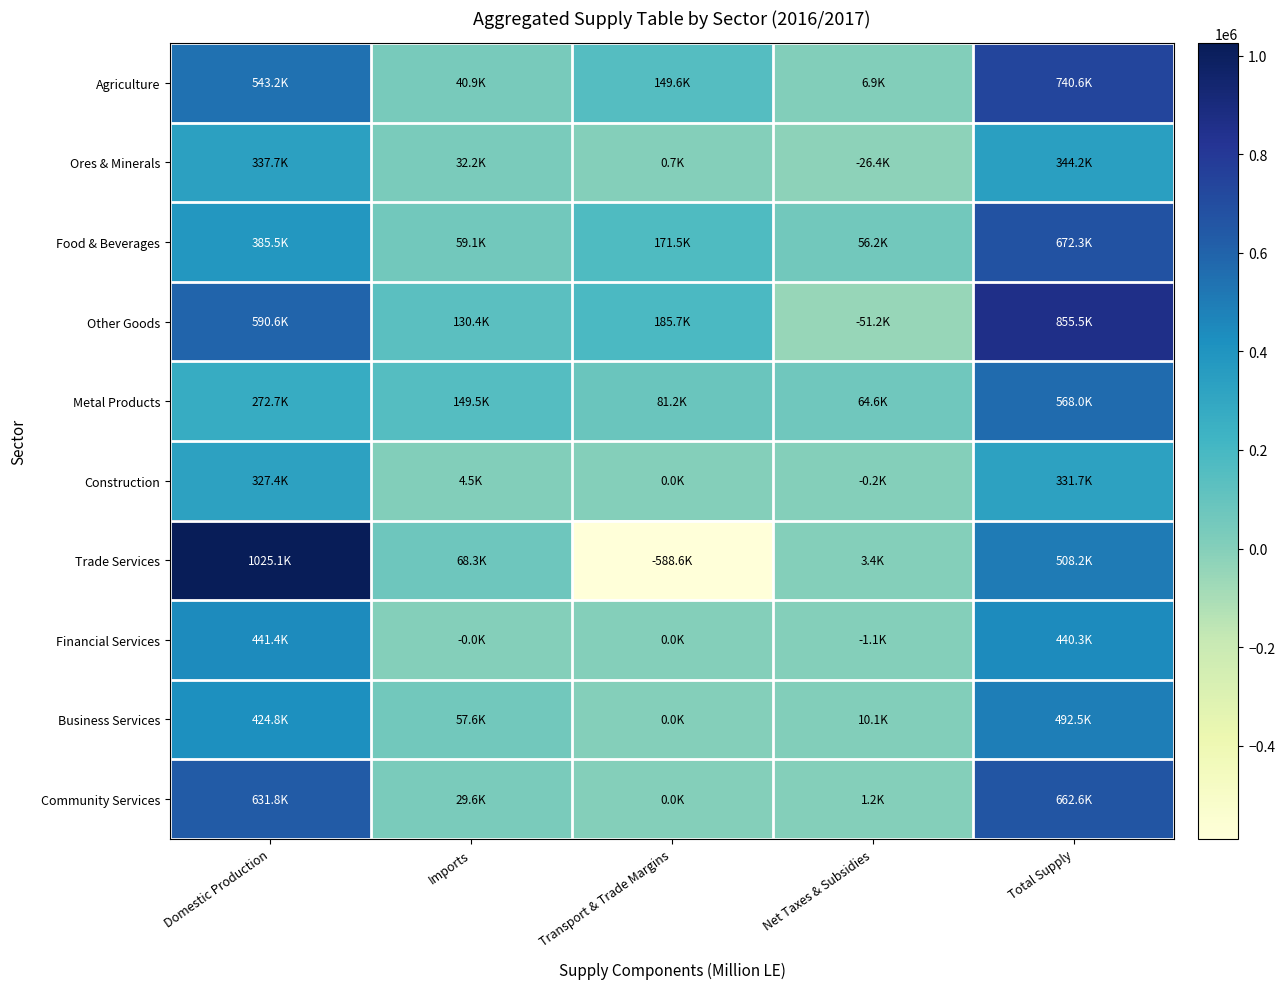

What is the spread (max minus min) of values at Total Supply?

523772.8